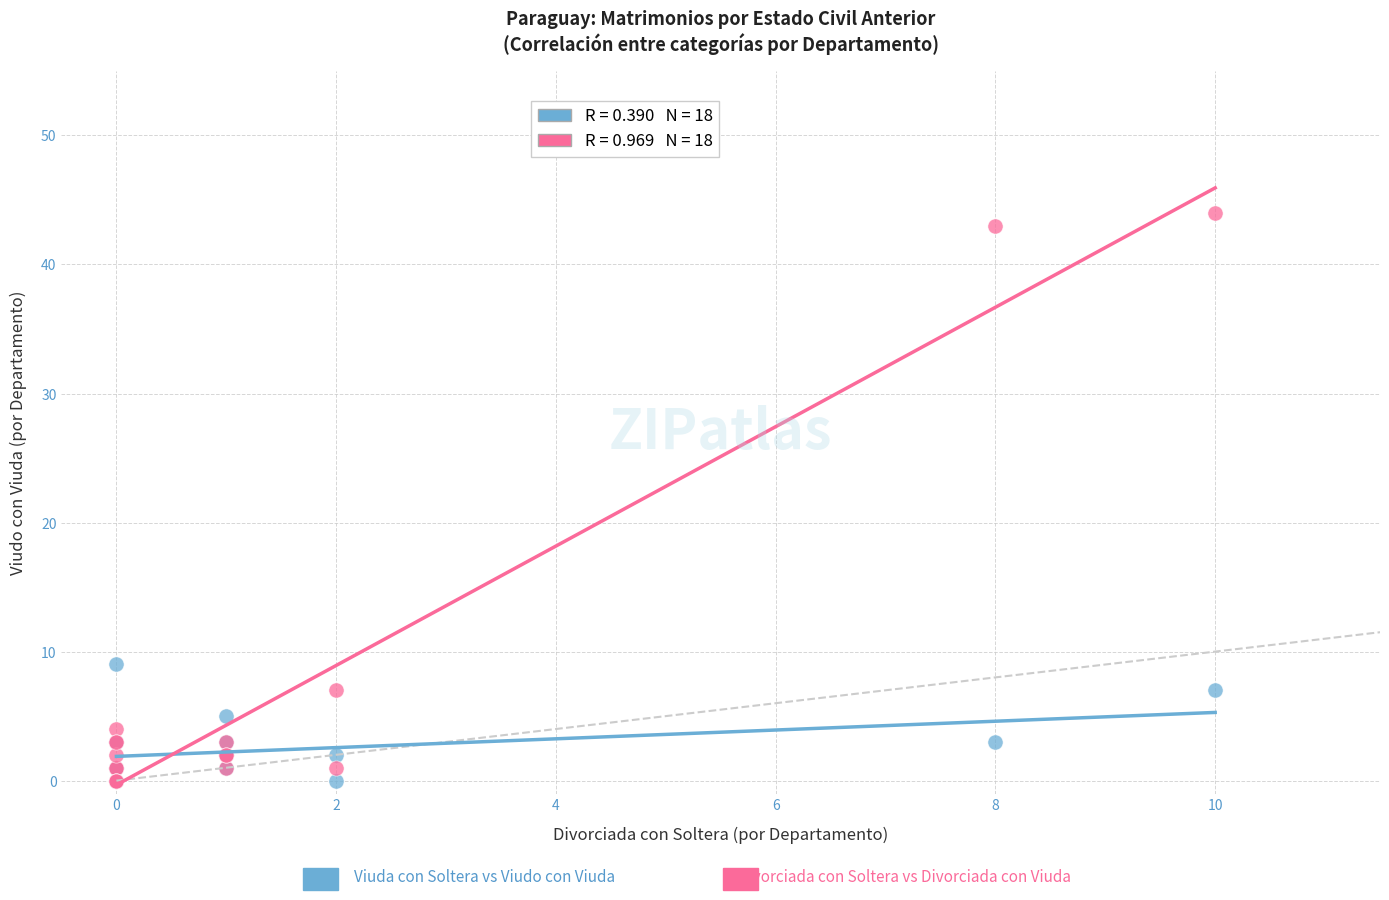

Across all series, what Y value is closest to 22?

9